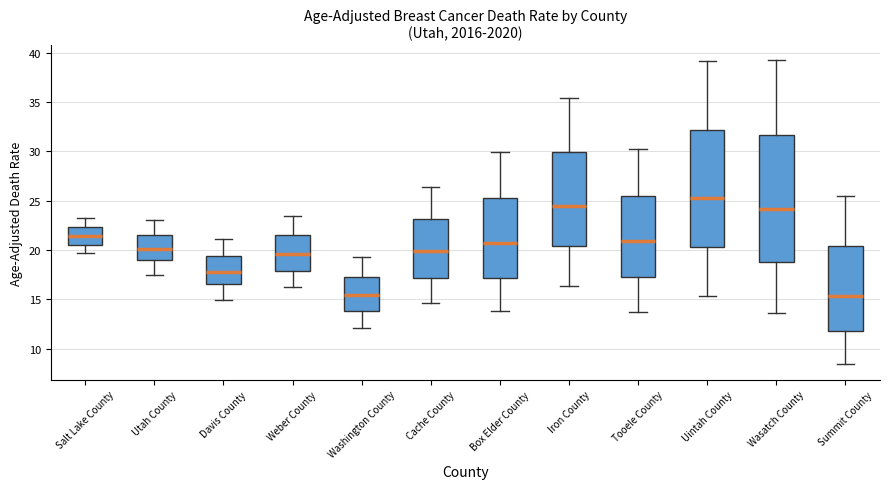

Which box's median line is the highest?

Uintah County